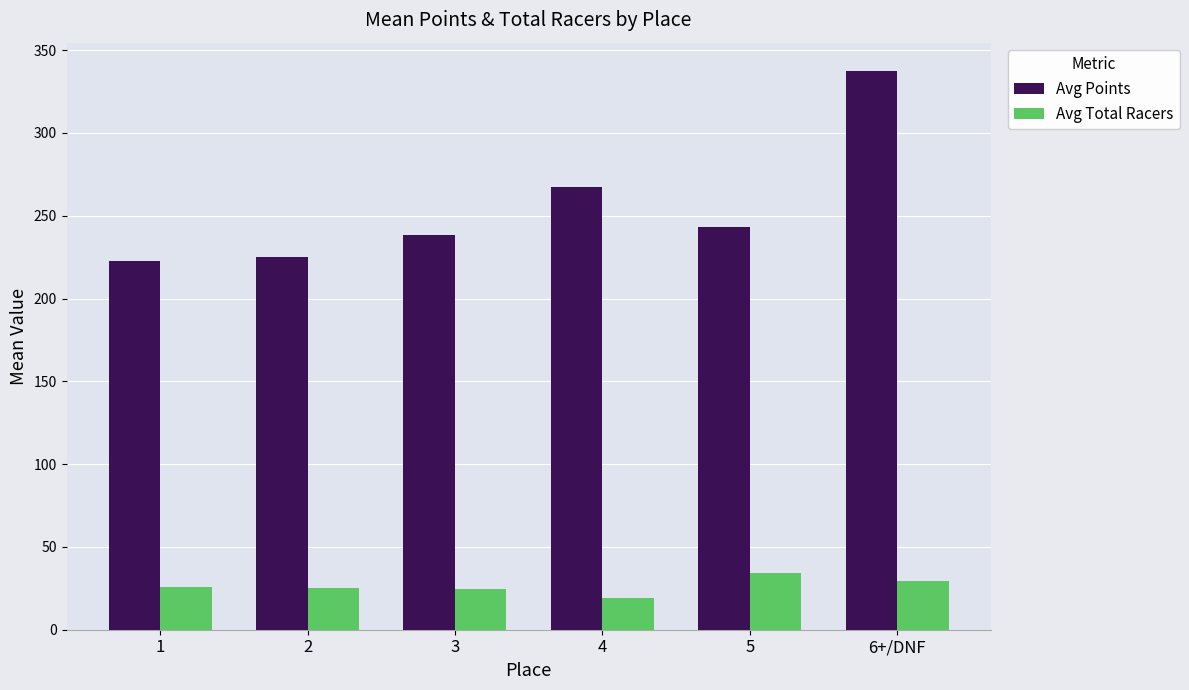

What is the value of the Avg Points bar at the 3rd from the left?

238.4